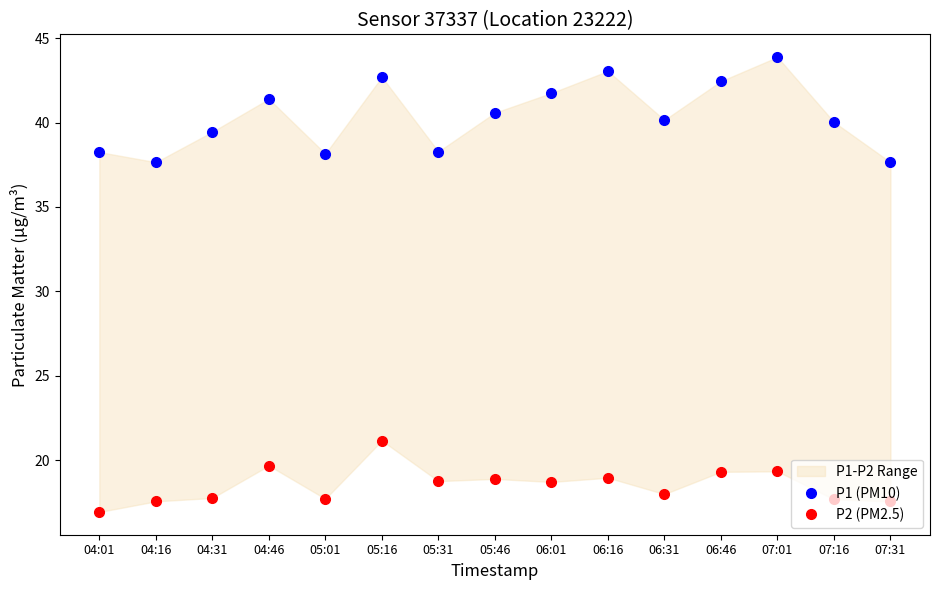

What is the value of the P2 (PM2.5) point at the 7th from the left?

18.8